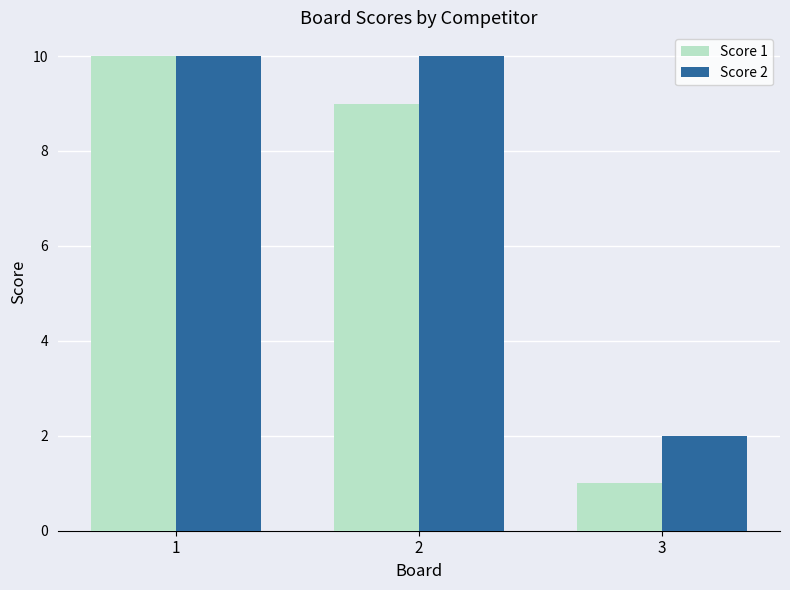

What is the value of the Score 1 bar at the 2nd from the left?

9